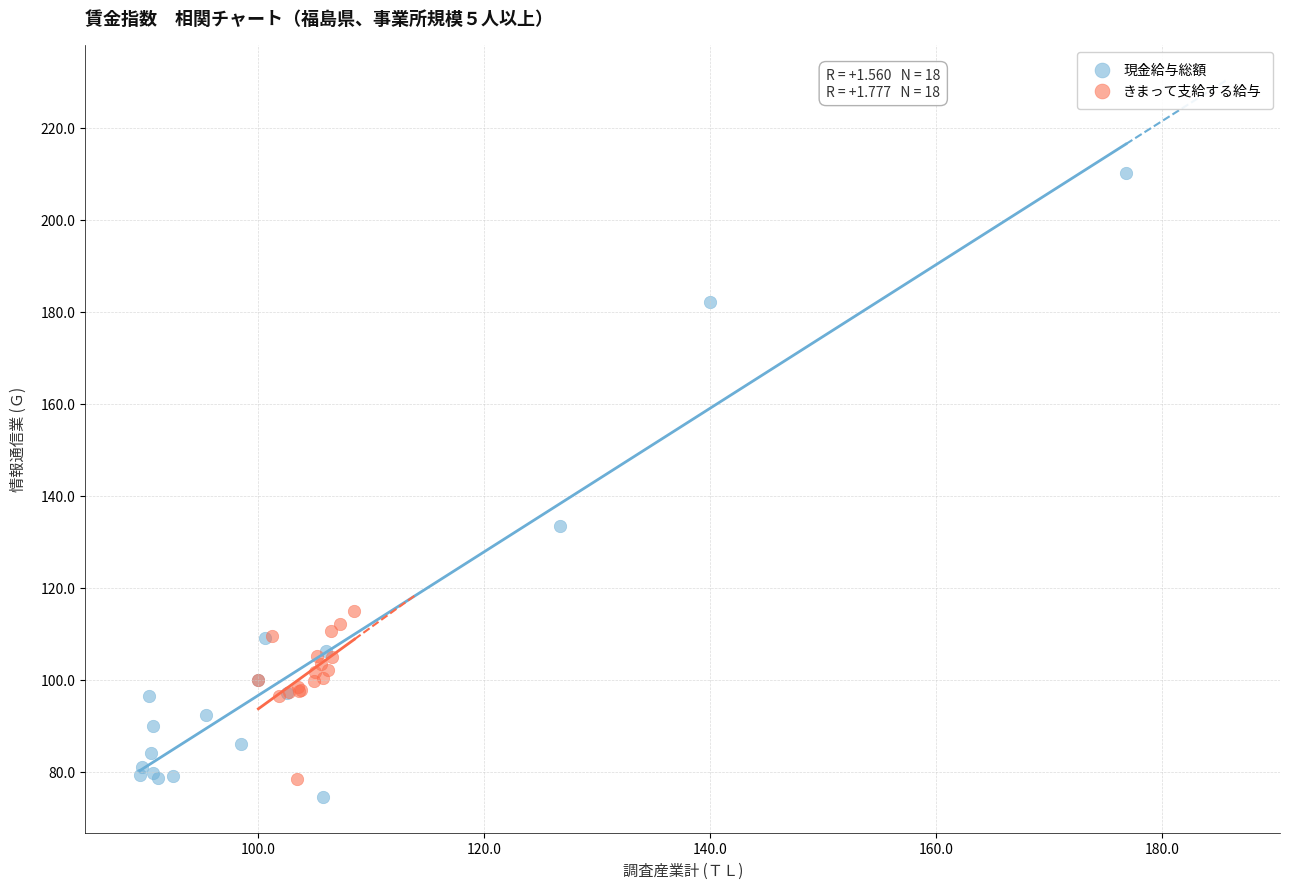

Which series reaches the minimum Y coordinate?

現金給与総額